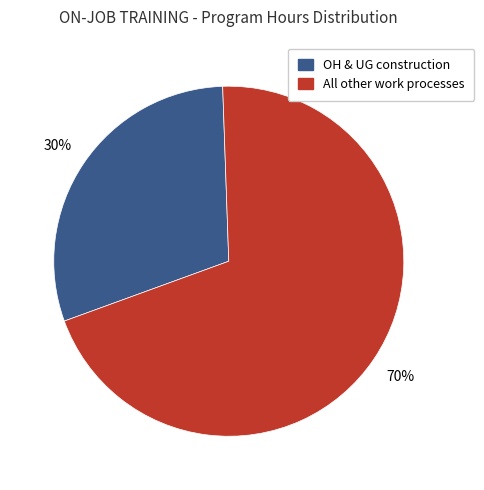

To the nearest percent, what is the average slice percentage?

50%